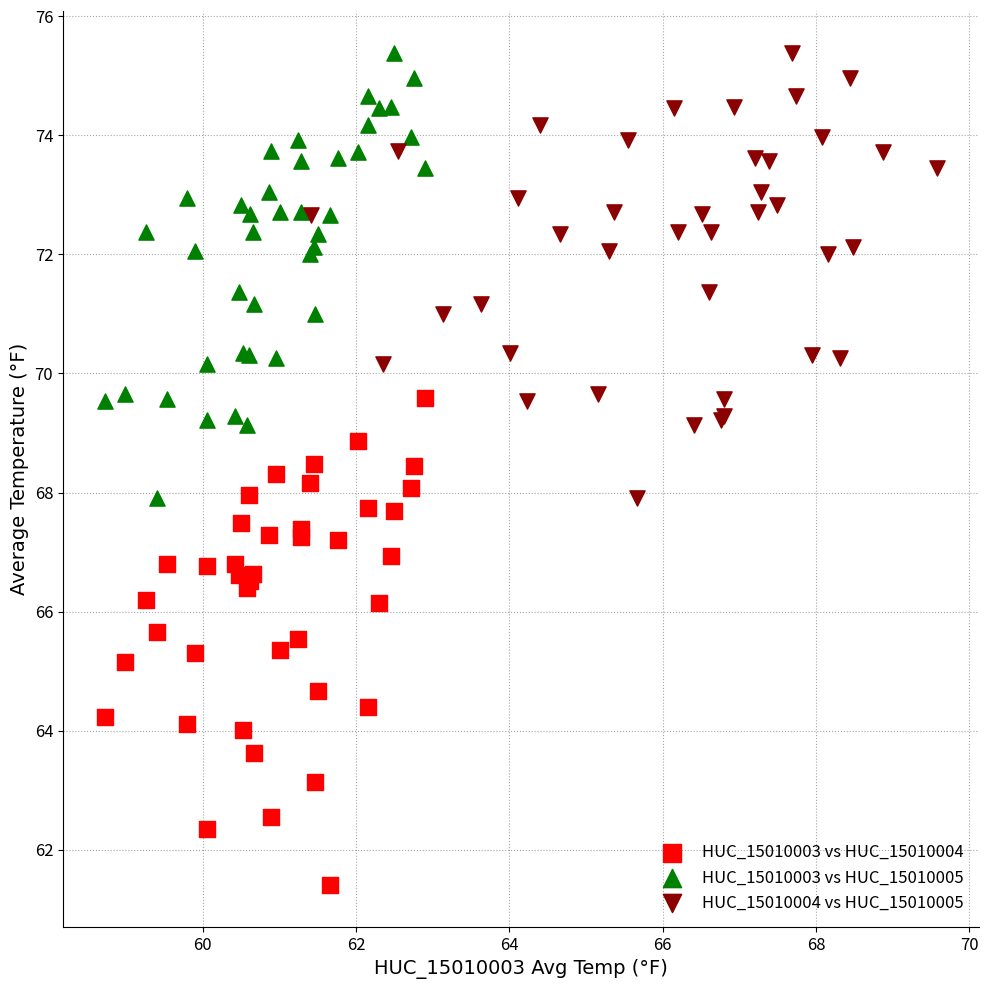

What are all the series names shown in the legend?

HUC_15010003 vs HUC_15010004, HUC_15010003 vs HUC_15010005, HUC_15010004 vs HUC_15010005